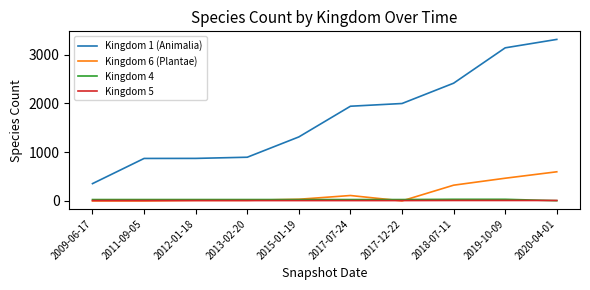

True or false: Kingdom 4 and Kingdom 1 (Animalia) cross at least once.

False